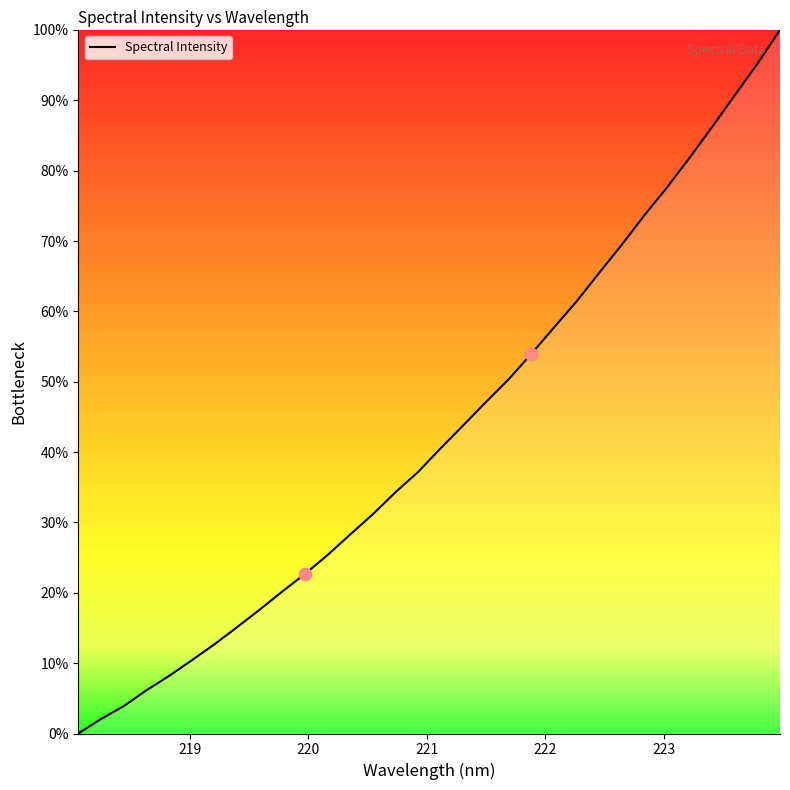

What is the greatest value displayed?

100.0